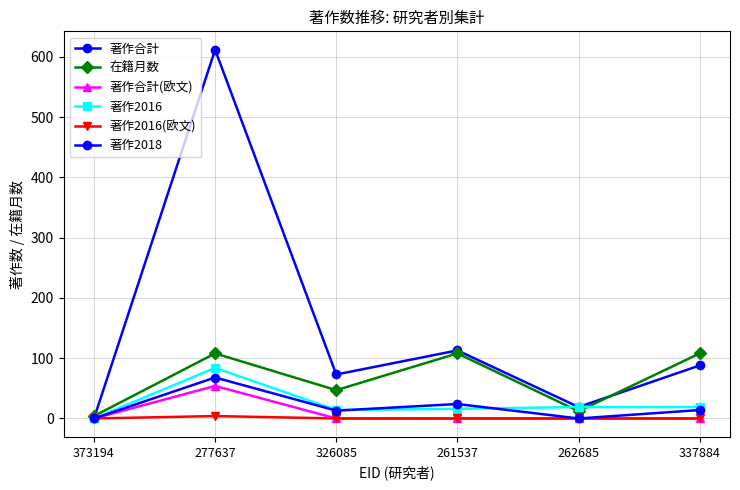

True or false: 著作合計(欧文) has more than 1 interior local peaks.

False